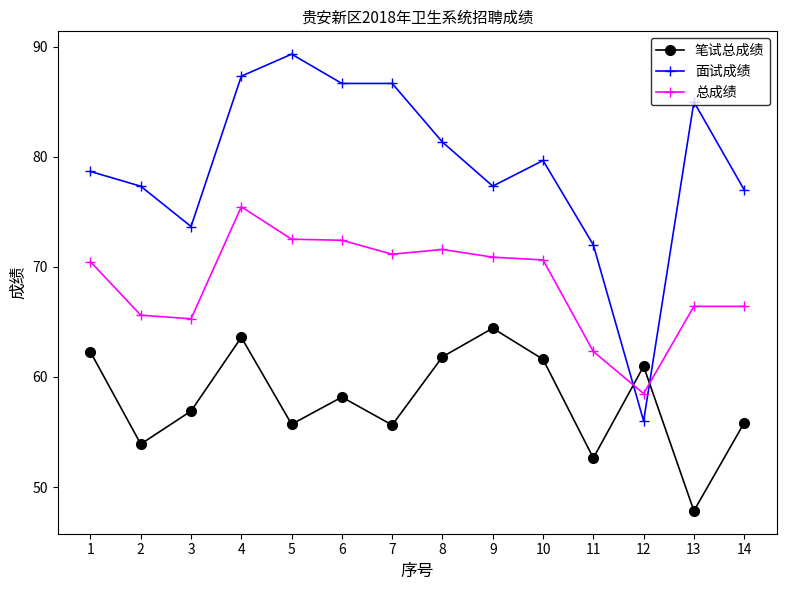

What is the difference between the maximum and minimum values in the 面试成绩 series?

33.3